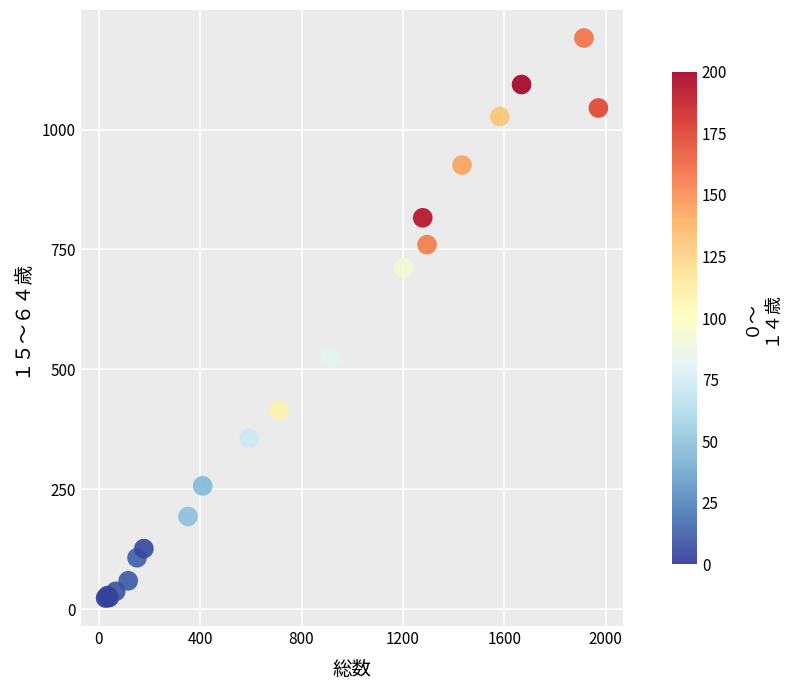

What Y value in the scatter plot is closest to 607?

525